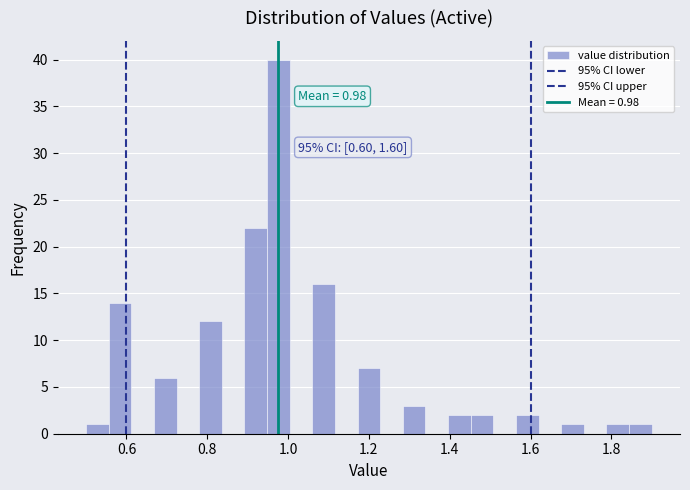

Around what value on the x-axis is the tallest bar? Give the approximate position of its centre, as read against the axis.

0.98